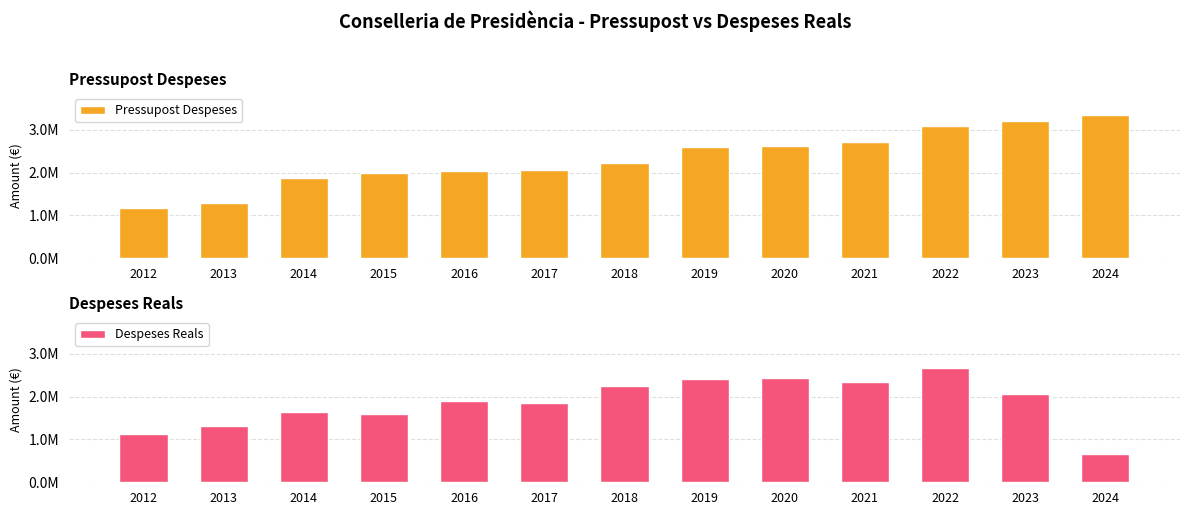

The value of Pressupost Despeses at 2016 is 590892.1. True or false?

False